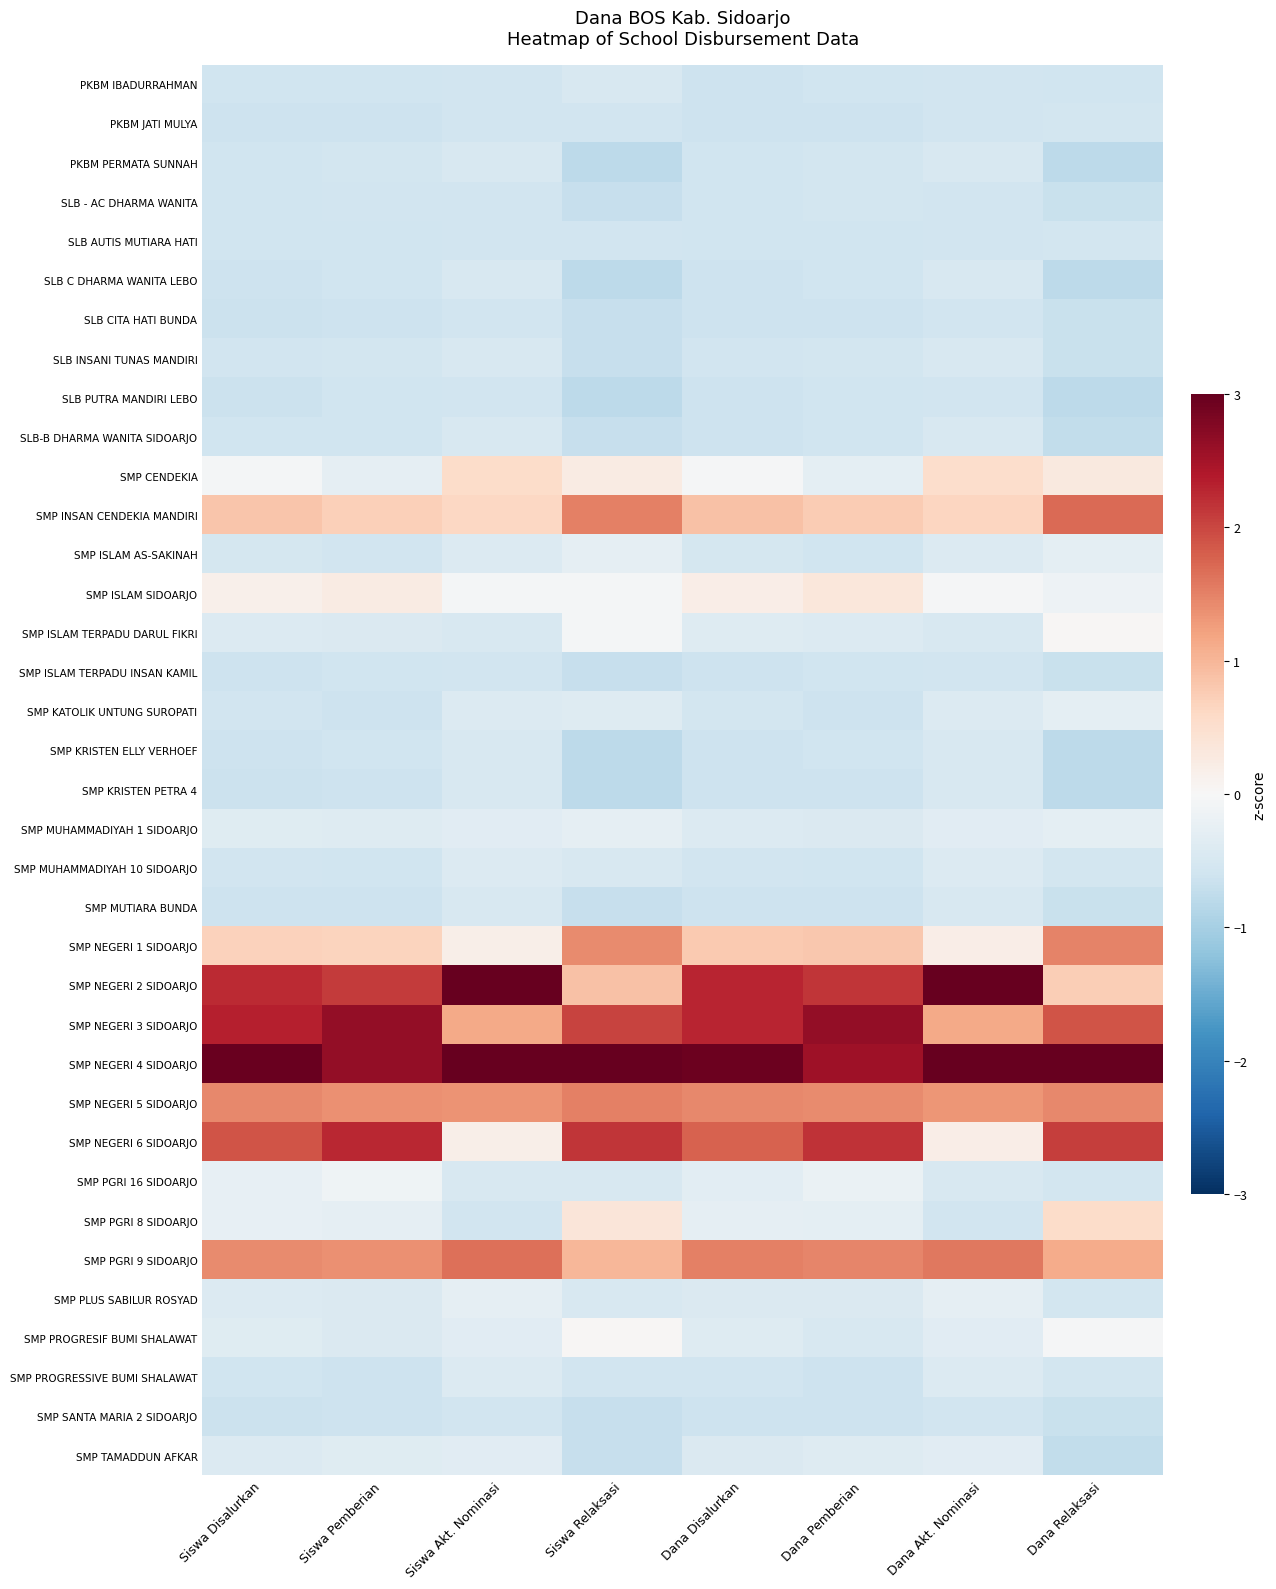

Reading right to left, list all the values displayed in this chart.

PKBM IBADURRAHMAN: Dana Relaksasi=-0.6	Dana Akt. Nominasi=-0.6	Dana Pemberian=-0.6	Dana Disalurkan=-0.6	Siswa Relaksasi=-0.5	Siswa Akt. Nominasi=-0.6	Siswa Pemberian=-0.6	Siswa Disalurkan=-0.6
PKBM JATI MULYA: Dana Relaksasi=-0.5	Dana Akt. Nominasi=-0.6	Dana Pemberian=-0.6	Dana Disalurkan=-0.6	Siswa Relaksasi=-0.6	Siswa Akt. Nominasi=-0.6	Siswa Pemberian=-0.6	Siswa Disalurkan=-0.6
PKBM PERMATA SUNNAH: Dana Relaksasi=-0.8	Dana Akt. Nominasi=-0.5	Dana Pemberian=-0.5	Dana Disalurkan=-0.6	Siswa Relaksasi=-0.8	Siswa Akt. Nominasi=-0.5	Siswa Pemberian=-0.6	Siswa Disalurkan=-0.6
SLB - AC DHARMA WANITA: Dana Relaksasi=-0.7	Dana Akt. Nominasi=-0.6	Dana Pemberian=-0.6	Dana Disalurkan=-0.6	Siswa Relaksasi=-0.7	Siswa Akt. Nominasi=-0.6	Siswa Pemberian=-0.6	Siswa Disalurkan=-0.6
SLB AUTIS MUTIARA HATI: Dana Relaksasi=-0.5	Dana Akt. Nominasi=-0.6	Dana Pemberian=-0.6	Dana Disalurkan=-0.6	Siswa Relaksasi=-0.6	Siswa Akt. Nominasi=-0.6	Siswa Pemberian=-0.6	Siswa Disalurkan=-0.6
SLB C DHARMA WANITA LEBO: Dana Relaksasi=-0.8	Dana Akt. Nominasi=-0.5	Dana Pemberian=-0.6	Dana Disalurkan=-0.6	Siswa Relaksasi=-0.8	Siswa Akt. Nominasi=-0.5	Siswa Pemberian=-0.6	Siswa Disalurkan=-0.6
SLB CITA HATI BUNDA: Dana Relaksasi=-0.7	Dana Akt. Nominasi=-0.6	Dana Pemberian=-0.6	Dana Disalurkan=-0.6	Siswa Relaksasi=-0.7	Siswa Akt. Nominasi=-0.6	Siswa Pemberian=-0.6	Siswa Disalurkan=-0.6
SLB INSANI TUNAS MANDIRI: Dana Relaksasi=-0.7	Dana Akt. Nominasi=-0.5	Dana Pemberian=-0.5	Dana Disalurkan=-0.6	Siswa Relaksasi=-0.7	Siswa Akt. Nominasi=-0.5	Siswa Pemberian=-0.6	Siswa Disalurkan=-0.6
SLB PUTRA MANDIRI LEBO: Dana Relaksasi=-0.8	Dana Akt. Nominasi=-0.6	Dana Pemberian=-0.6	Dana Disalurkan=-0.6	Siswa Relaksasi=-0.8	Siswa Akt. Nominasi=-0.6	Siswa Pemberian=-0.6	Siswa Disalurkan=-0.6
SLB-B DHARMA WANITA SIDOARJO: Dana Relaksasi=-0.7	Dana Akt. Nominasi=-0.5	Dana Pemberian=-0.6	Dana Disalurkan=-0.6	Siswa Relaksasi=-0.7	Siswa Akt. Nominasi=-0.5	Siswa Pemberian=-0.6	Siswa Disalurkan=-0.6
SMP CENDEKIA: Dana Relaksasi=0.3	Dana Akt. Nominasi=0.5	Dana Pemberian=-0.3	Dana Disalurkan=-0.0	Siswa Relaksasi=0.3	Siswa Akt. Nominasi=0.5	Siswa Pemberian=-0.3	Siswa Disalurkan=-0.0
SMP INSAN CENDEKIA MANDIRI: Dana Relaksasi=1.7	Dana Akt. Nominasi=0.6	Dana Pemberian=0.8	Dana Disalurkan=0.9	Siswa Relaksasi=1.5	Siswa Akt. Nominasi=0.6	Siswa Pemberian=0.7	Siswa Disalurkan=0.8
SMP ISLAM AS-SAKINAH: Dana Relaksasi=-0.3	Dana Akt. Nominasi=-0.4	Dana Pemberian=-0.6	Dana Disalurkan=-0.5	Siswa Relaksasi=-0.3	Siswa Akt. Nominasi=-0.4	Siswa Pemberian=-0.6	Siswa Disalurkan=-0.5
SMP ISLAM SIDOARJO: Dana Relaksasi=-0.2	Dana Akt. Nominasi=-0.0	Dana Pemberian=0.3	Dana Disalurkan=0.2	Siswa Relaksasi=-0.1	Siswa Akt. Nominasi=-0.0	Siswa Pemberian=0.3	Siswa Disalurkan=0.2
SMP ISLAM TERPADU DARUL FIKRI: Dana Relaksasi=0.0	Dana Akt. Nominasi=-0.5	Dana Pemberian=-0.4	Dana Disalurkan=-0.4	Siswa Relaksasi=-0.1	Siswa Akt. Nominasi=-0.5	Siswa Pemberian=-0.4	Siswa Disalurkan=-0.4
SMP ISLAM TERPADU INSAN KAMIL: Dana Relaksasi=-0.7	Dana Akt. Nominasi=-0.6	Dana Pemberian=-0.6	Dana Disalurkan=-0.6	Siswa Relaksasi=-0.7	Siswa Akt. Nominasi=-0.6	Siswa Pemberian=-0.6	Siswa Disalurkan=-0.6
SMP KATOLIK UNTUNG SUROPATI: Dana Relaksasi=-0.3	Dana Akt. Nominasi=-0.4	Dana Pemberian=-0.6	Dana Disalurkan=-0.5	Siswa Relaksasi=-0.4	Siswa Akt. Nominasi=-0.4	Siswa Pemberian=-0.6	Siswa Disalurkan=-0.6
SMP KRISTEN ELLY VERHOEF: Dana Relaksasi=-0.8	Dana Akt. Nominasi=-0.5	Dana Pemberian=-0.6	Dana Disalurkan=-0.6	Siswa Relaksasi=-0.8	Siswa Akt. Nominasi=-0.5	Siswa Pemberian=-0.6	Siswa Disalurkan=-0.6
SMP KRISTEN PETRA 4: Dana Relaksasi=-0.8	Dana Akt. Nominasi=-0.5	Dana Pemberian=-0.6	Dana Disalurkan=-0.6	Siswa Relaksasi=-0.8	Siswa Akt. Nominasi=-0.5	Siswa Pemberian=-0.6	Siswa Disalurkan=-0.6
SMP MUHAMMADIYAH 1 SIDOARJO: Dana Relaksasi=-0.3	Dana Akt. Nominasi=-0.3	Dana Pemberian=-0.4	Dana Disalurkan=-0.4	Siswa Relaksasi=-0.3	Siswa Akt. Nominasi=-0.3	Siswa Pemberian=-0.4	Siswa Disalurkan=-0.4
SMP MUHAMMADIYAH 10 SIDOARJO: Dana Relaksasi=-0.5	Dana Akt. Nominasi=-0.4	Dana Pemberian=-0.6	Dana Disalurkan=-0.6	Siswa Relaksasi=-0.5	Siswa Akt. Nominasi=-0.4	Siswa Pemberian=-0.6	Siswa Disalurkan=-0.6
SMP MUTIARA BUNDA: Dana Relaksasi=-0.7	Dana Akt. Nominasi=-0.5	Dana Pemberian=-0.6	Dana Disalurkan=-0.6	Siswa Relaksasi=-0.7	Siswa Akt. Nominasi=-0.5	Siswa Pemberian=-0.6	Siswa Disalurkan=-0.6
SMP NEGERI 1 SIDOARJO: Dana Relaksasi=1.5	Dana Akt. Nominasi=0.2	Dana Pemberian=0.8	Dana Disalurkan=0.8	Siswa Relaksasi=1.4	Siswa Akt. Nominasi=0.2	Siswa Pemberian=0.7	Siswa Disalurkan=0.7
SMP NEGERI 2 SIDOARJO: Dana Relaksasi=0.7	Dana Akt. Nominasi=3.3	Dana Pemberian=2.1	Dana Disalurkan=2.3	Siswa Relaksasi=0.9	Siswa Akt. Nominasi=3.3	Siswa Pemberian=2.1	Siswa Disalurkan=2.2
SMP NEGERI 3 SIDOARJO: Dana Relaksasi=1.9	Dana Akt. Nominasi=1.1	Dana Pemberian=2.6	Dana Disalurkan=2.3	Siswa Relaksasi=2.0	Siswa Akt. Nominasi=1.1	Siswa Pemberian=2.6	Siswa Disalurkan=2.3
SMP NEGERI 4 SIDOARJO: Dana Relaksasi=3.1	Dana Akt. Nominasi=3.6	Dana Pemberian=2.5	Dana Disalurkan=2.9	Siswa Relaksasi=3.1	Siswa Akt. Nominasi=3.5	Siswa Pemberian=2.6	Siswa Disalurkan=3.0
SMP NEGERI 5 SIDOARJO: Dana Relaksasi=1.4	Dana Akt. Nominasi=1.3	Dana Pemberian=1.4	Dana Disalurkan=1.5	Siswa Relaksasi=1.5	Siswa Akt. Nominasi=1.4	Siswa Pemberian=1.4	Siswa Disalurkan=1.4
SMP NEGERI 6 SIDOARJO: Dana Relaksasi=2.1	Dana Akt. Nominasi=0.2	Dana Pemberian=2.2	Dana Disalurkan=1.8	Siswa Relaksasi=2.1	Siswa Akt. Nominasi=0.2	Siswa Pemberian=2.3	Siswa Disalurkan=1.9
SMP PGRI 16 SIDOARJO: Dana Relaksasi=-0.5	Dana Akt. Nominasi=-0.5	Dana Pemberian=-0.2	Dana Disalurkan=-0.3	Siswa Relaksasi=-0.5	Siswa Akt. Nominasi=-0.5	Siswa Pemberian=-0.1	Siswa Disalurkan=-0.3
SMP PGRI 8 SIDOARJO: Dana Relaksasi=0.5	Dana Akt. Nominasi=-0.6	Dana Pemberian=-0.3	Dana Disalurkan=-0.3	Siswa Relaksasi=0.4	Siswa Akt. Nominasi=-0.6	Siswa Pemberian=-0.3	Siswa Disalurkan=-0.3
SMP PGRI 9 SIDOARJO: Dana Relaksasi=1.1	Dana Akt. Nominasi=1.6	Dana Pemberian=1.5	Dana Disalurkan=1.5	Siswa Relaksasi=1.0	Siswa Akt. Nominasi=1.6	Siswa Pemberian=1.4	Siswa Disalurkan=1.4
SMP PLUS SABILUR ROSYAD: Dana Relaksasi=-0.5	Dana Akt. Nominasi=-0.3	Dana Pemberian=-0.4	Dana Disalurkan=-0.4	Siswa Relaksasi=-0.5	Siswa Akt. Nominasi=-0.3	Siswa Pemberian=-0.4	Siswa Disalurkan=-0.4
SMP PROGRESIF BUMI SHALAWAT: Dana Relaksasi=-0.0	Dana Akt. Nominasi=-0.3	Dana Pemberian=-0.5	Dana Disalurkan=-0.4	Siswa Relaksasi=0.0	Siswa Akt. Nominasi=-0.3	Siswa Pemberian=-0.4	Siswa Disalurkan=-0.4
SMP PROGRESSIVE BUMI SHALAWAT: Dana Relaksasi=-0.5	Dana Akt. Nominasi=-0.4	Dana Pemberian=-0.6	Dana Disalurkan=-0.6	Siswa Relaksasi=-0.6	Siswa Akt. Nominasi=-0.4	Siswa Pemberian=-0.6	Siswa Disalurkan=-0.6
SMP SANTA MARIA 2 SIDOARJO: Dana Relaksasi=-0.7	Dana Akt. Nominasi=-0.6	Dana Pemberian=-0.6	Dana Disalurkan=-0.6	Siswa Relaksasi=-0.7	Siswa Akt. Nominasi=-0.6	Siswa Pemberian=-0.6	Siswa Disalurkan=-0.6
SMP TAMADDUN AFKAR: Dana Relaksasi=-0.7	Dana Akt. Nominasi=-0.3	Dana Pemberian=-0.4	Dana Disalurkan=-0.4	Siswa Relaksasi=-0.7	Siswa Akt. Nominasi=-0.3	Siswa Pemberian=-0.4	Siswa Disalurkan=-0.4